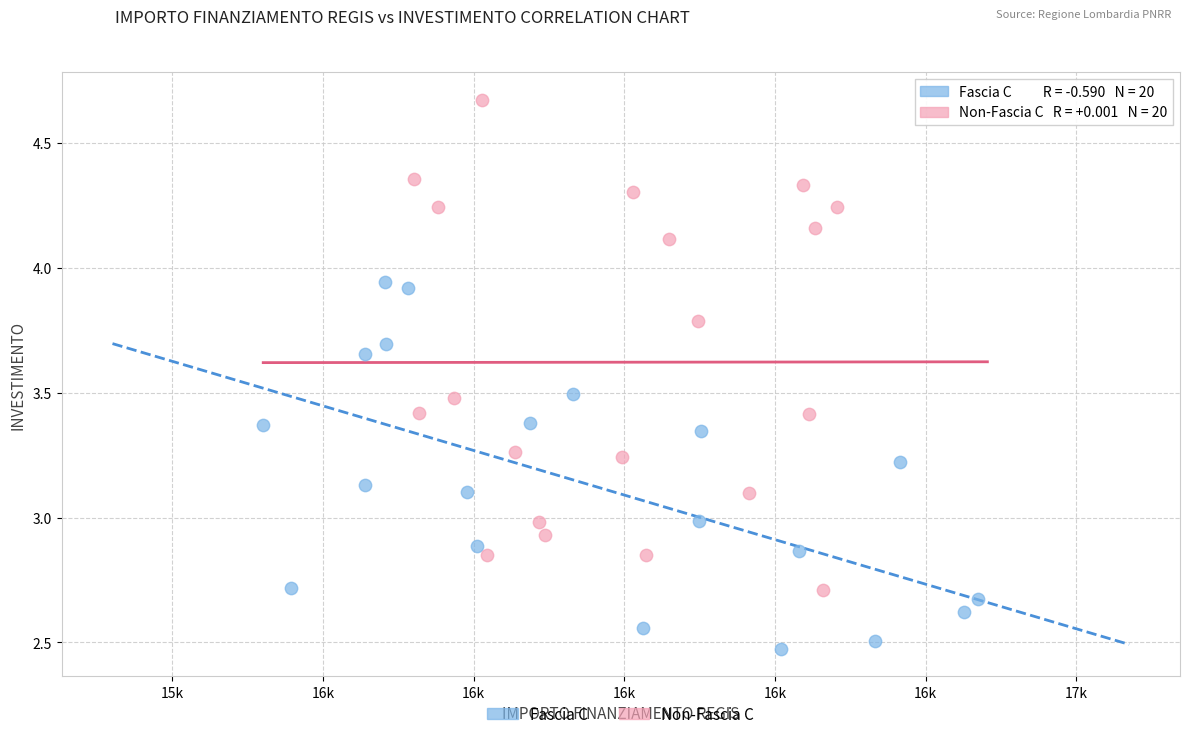

Which series reaches the minimum Y coordinate?

Fascia C